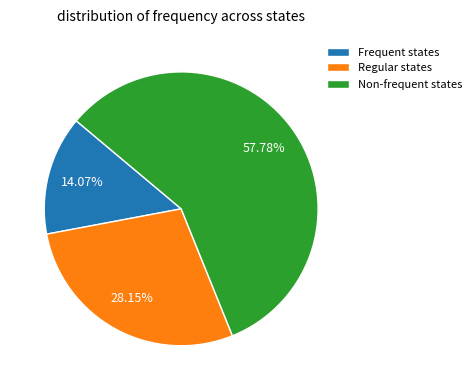

Count the number of slices in the pie.

3